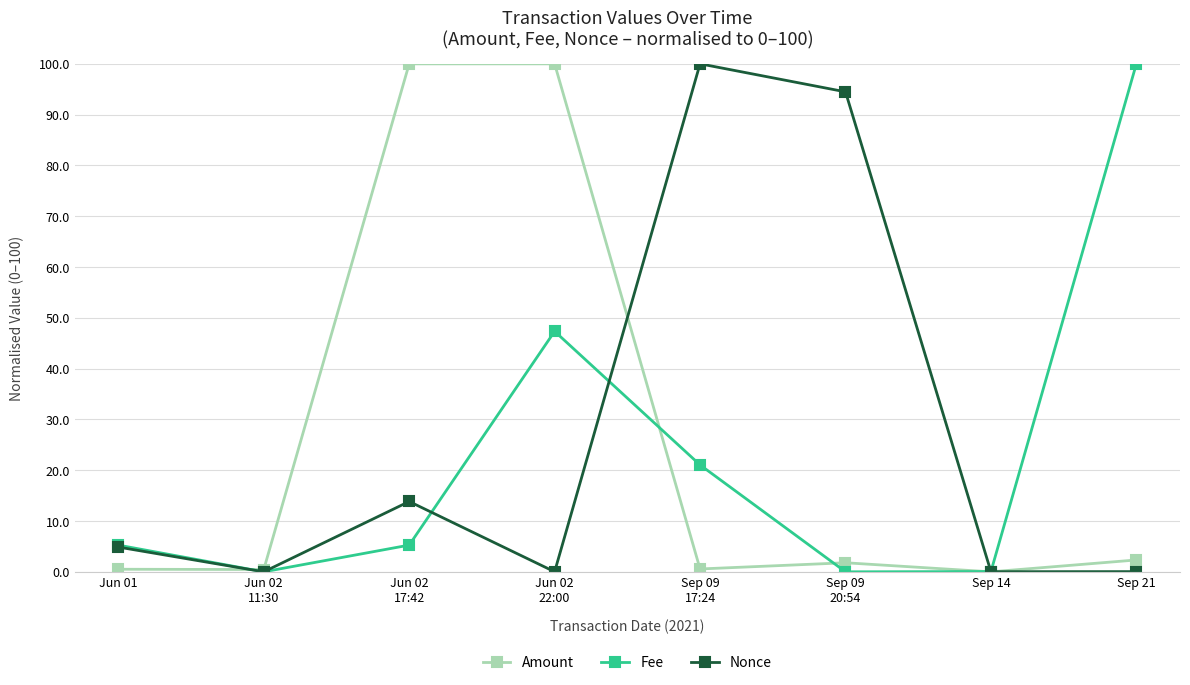

In Fee, how many points are lower than both neighbors (excluding endpoints)?

2